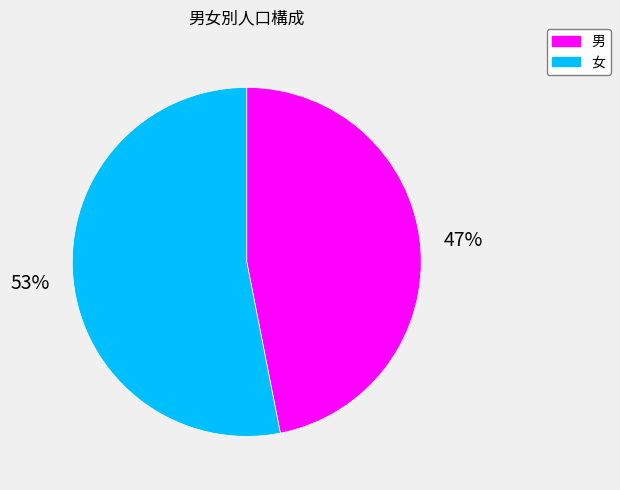

To the nearest percent, what is the average slice percentage?

50%